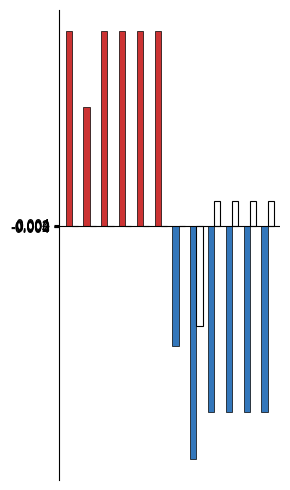

Reading left to right, what are all the values shown in this chart?

Ціна: 0.6	0.4	0.6	0.6	0.6	0.6	-0.4	-0.7	-0.6	-0.6	-0.6	-0.6
Стара ціна: 0.0	0.0	0.0	0.0	0.0	0.0	0.0	-0.3	0.1	0.1	0.1	0.1